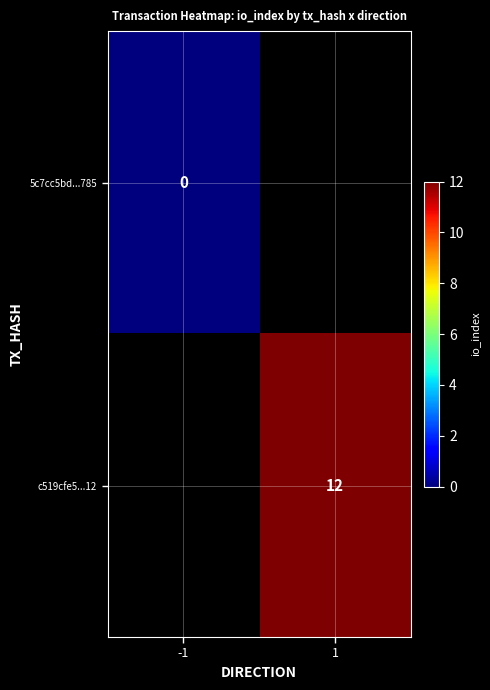

How many series are shown in this chart?

2